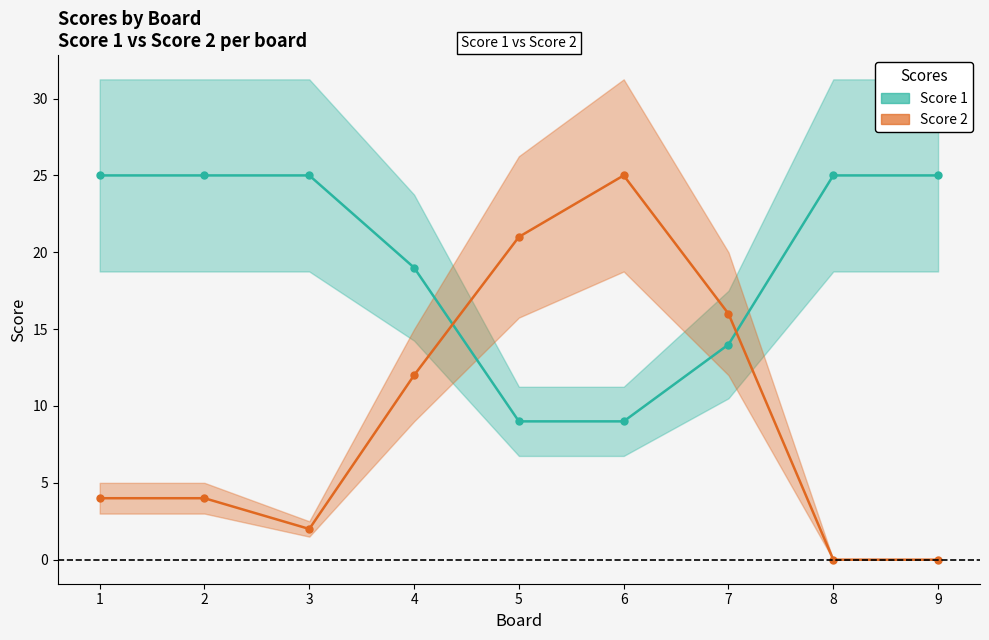

Where do Score 2 and Score 1 first cross each other?

4 and 5